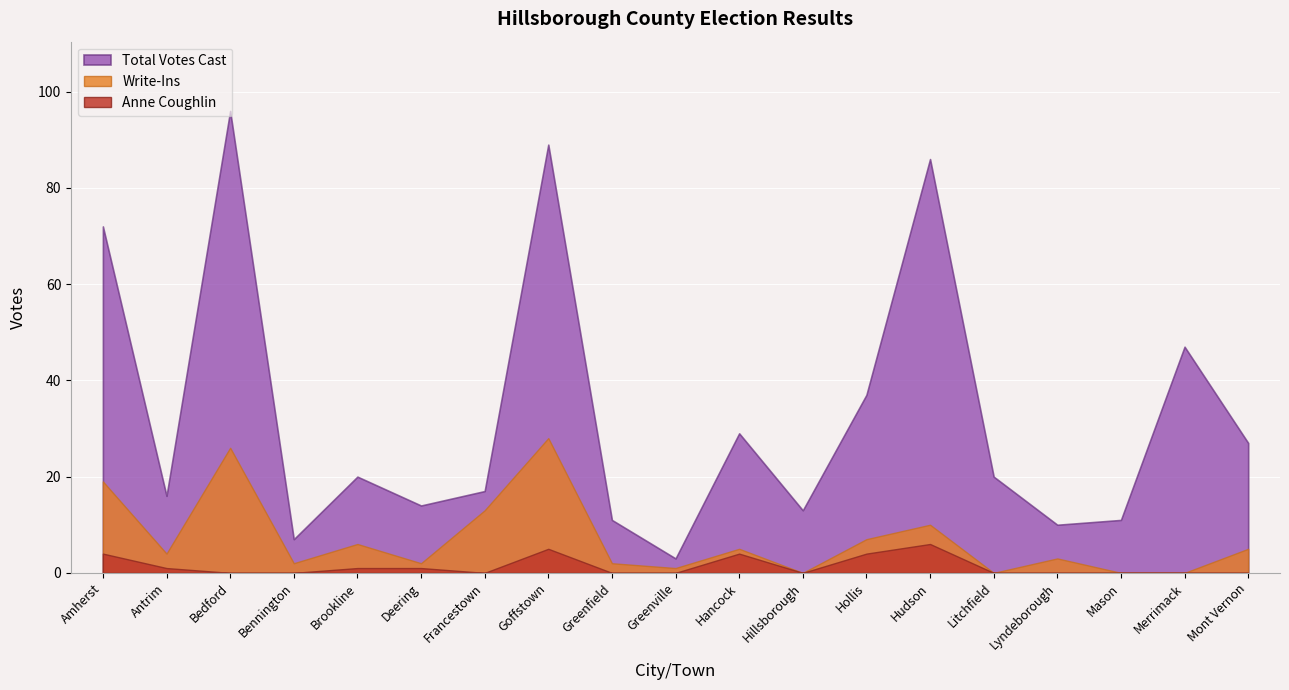

Where is the first local minimum for Anne Coughlin?

Francestown